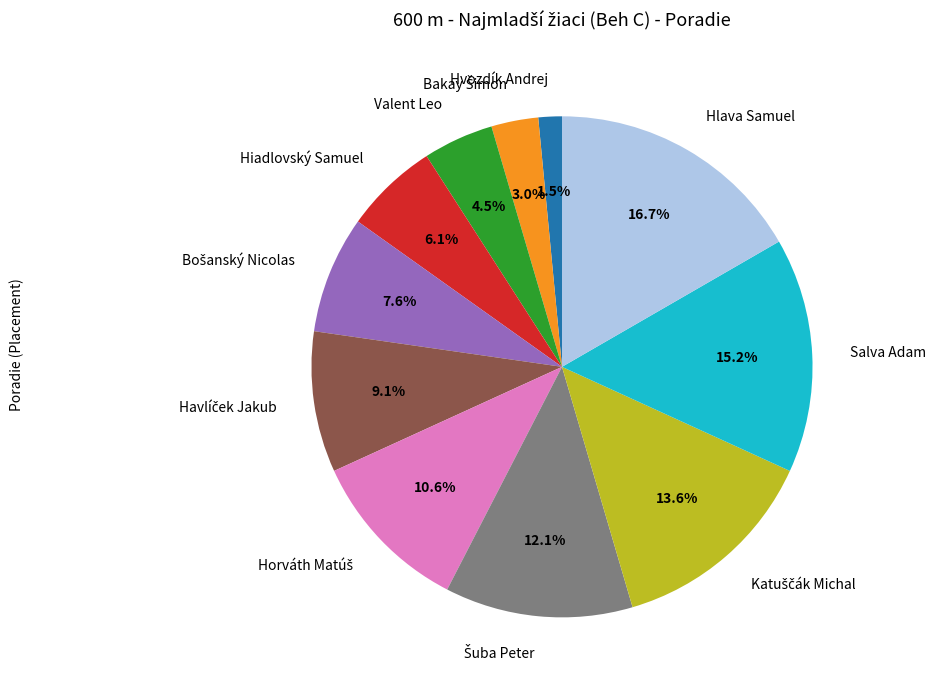

Which slice is the largest?

Hlava Samuel